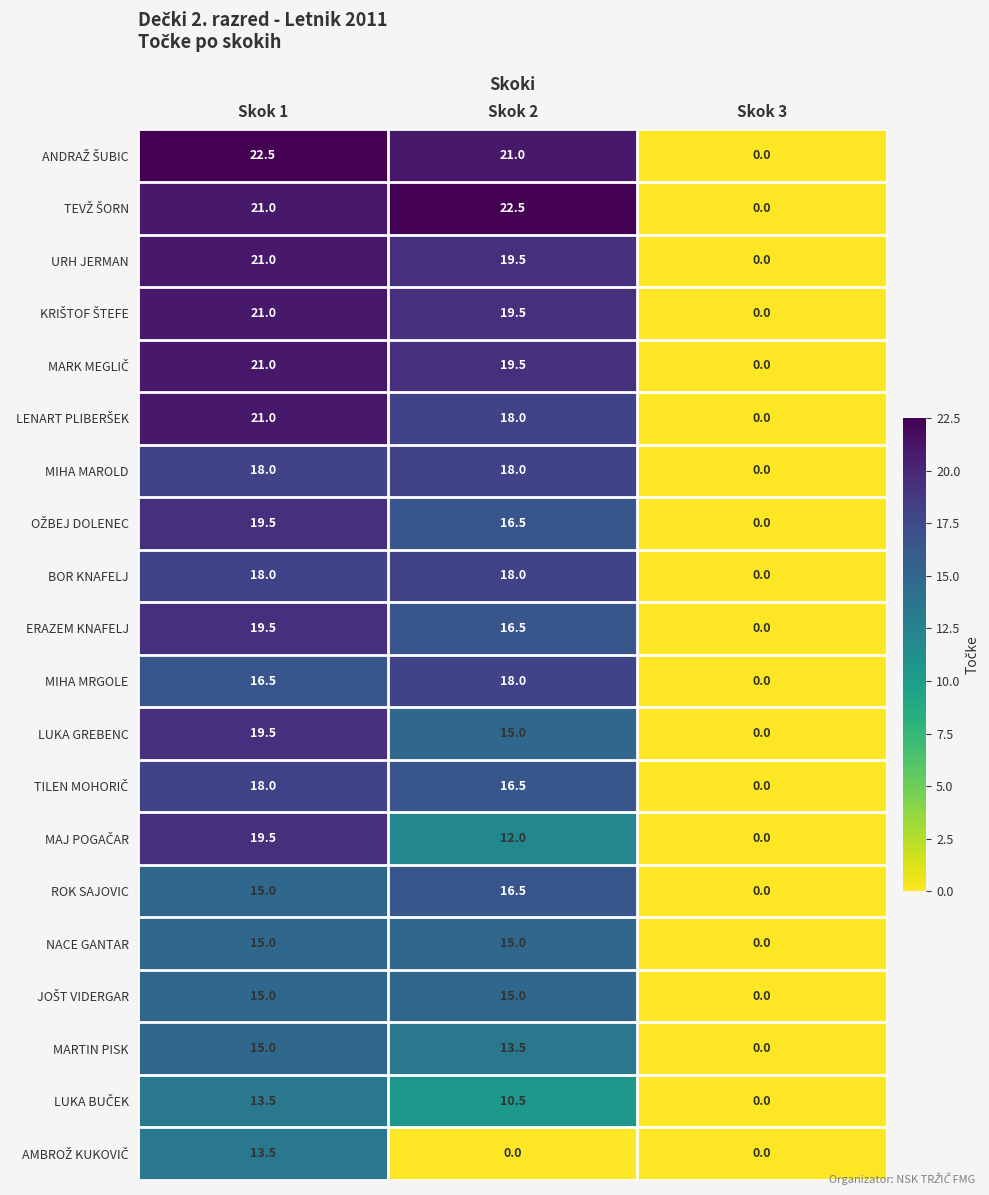

What is the sum of all NACE GANTAR values?

30.0